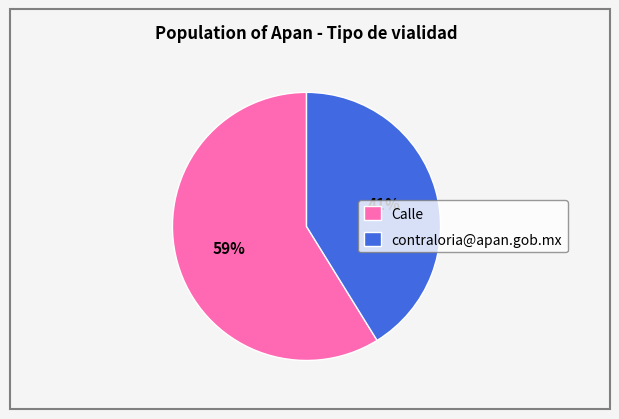

Rank the categories by value from lowest to highest.

contraloria@apan.gob.mx, Calle